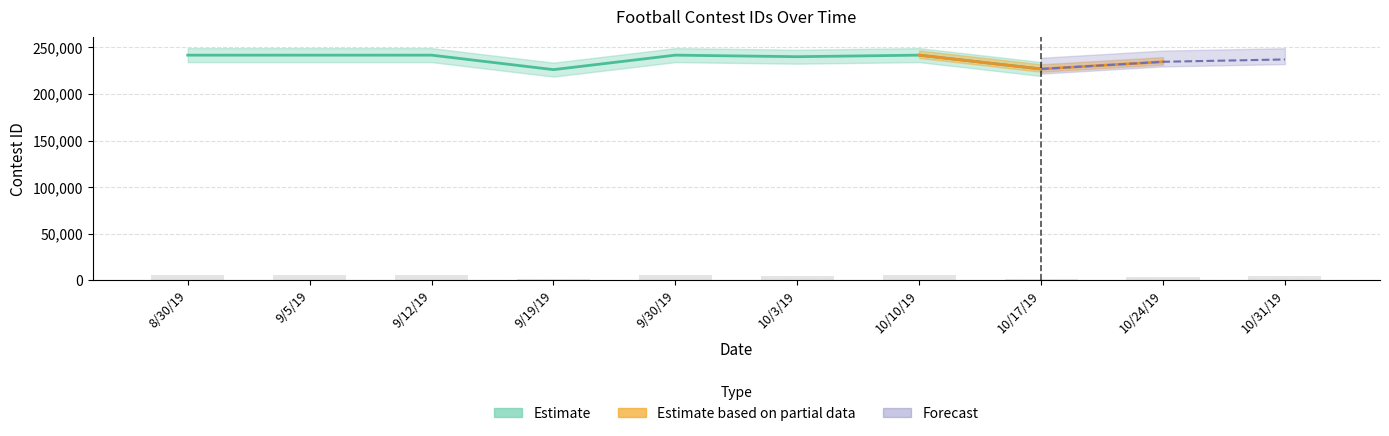

What is the value of the 7th bar from the left?

5661.1